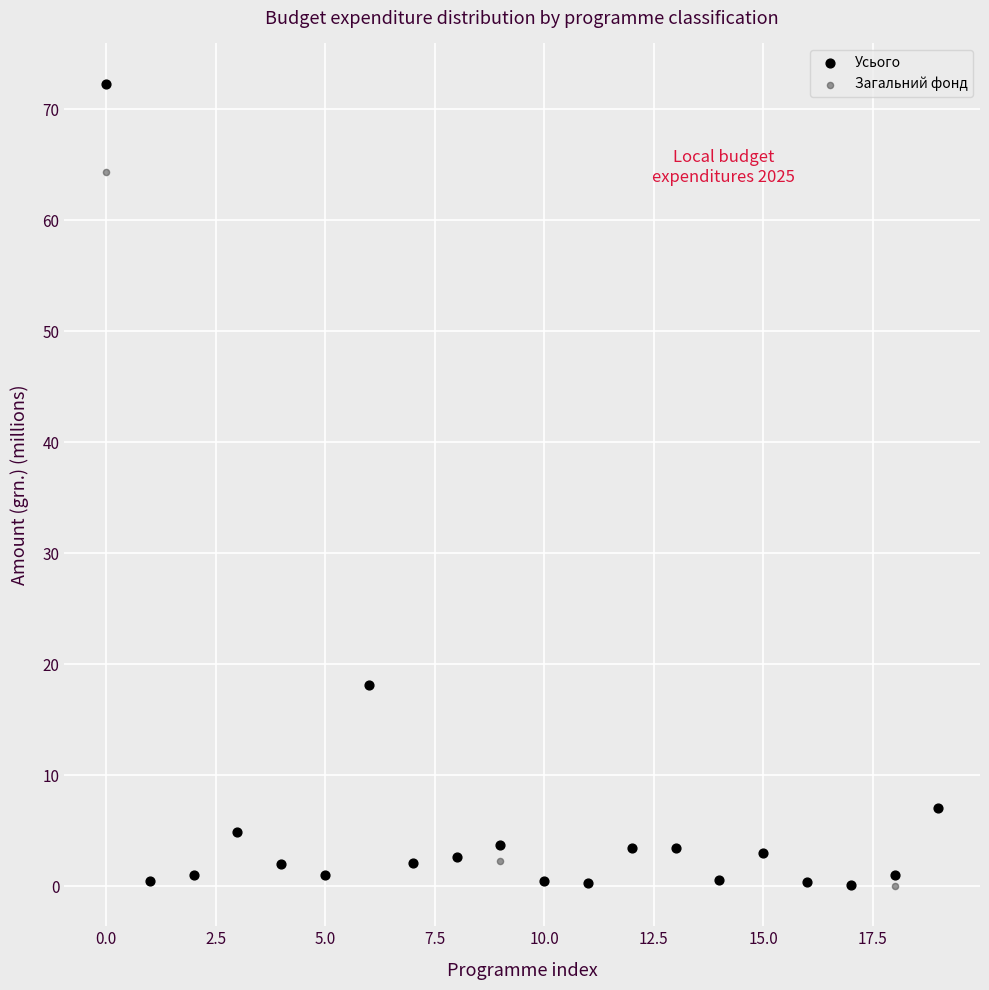

What are all the series names shown in the legend?

Усього, Загальний фонд